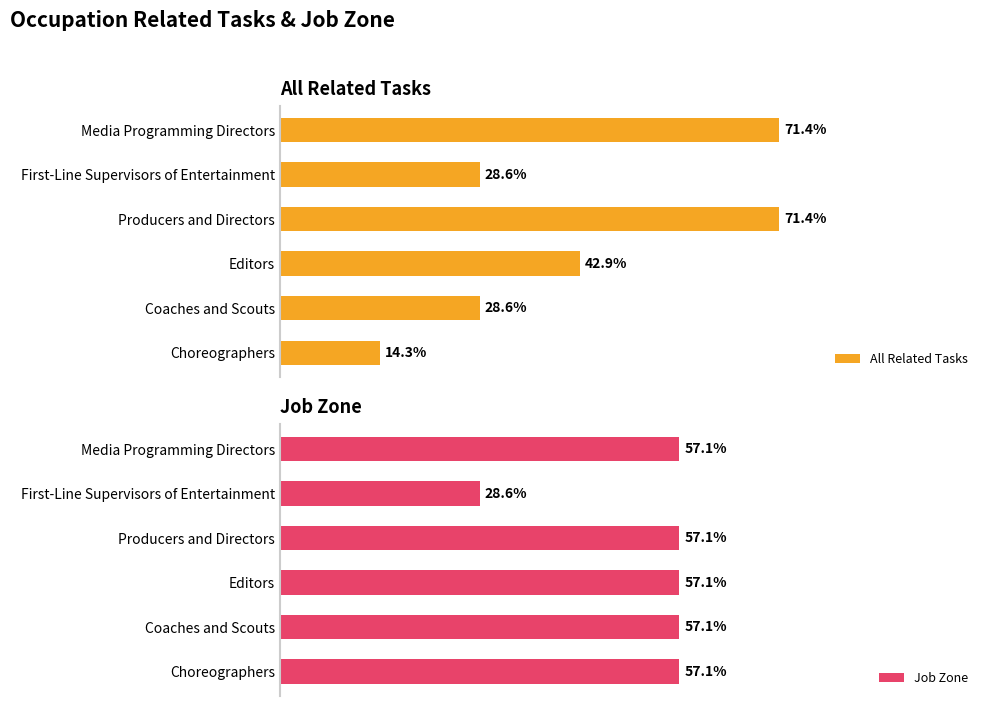

Does the chart contain stacked bars?

No